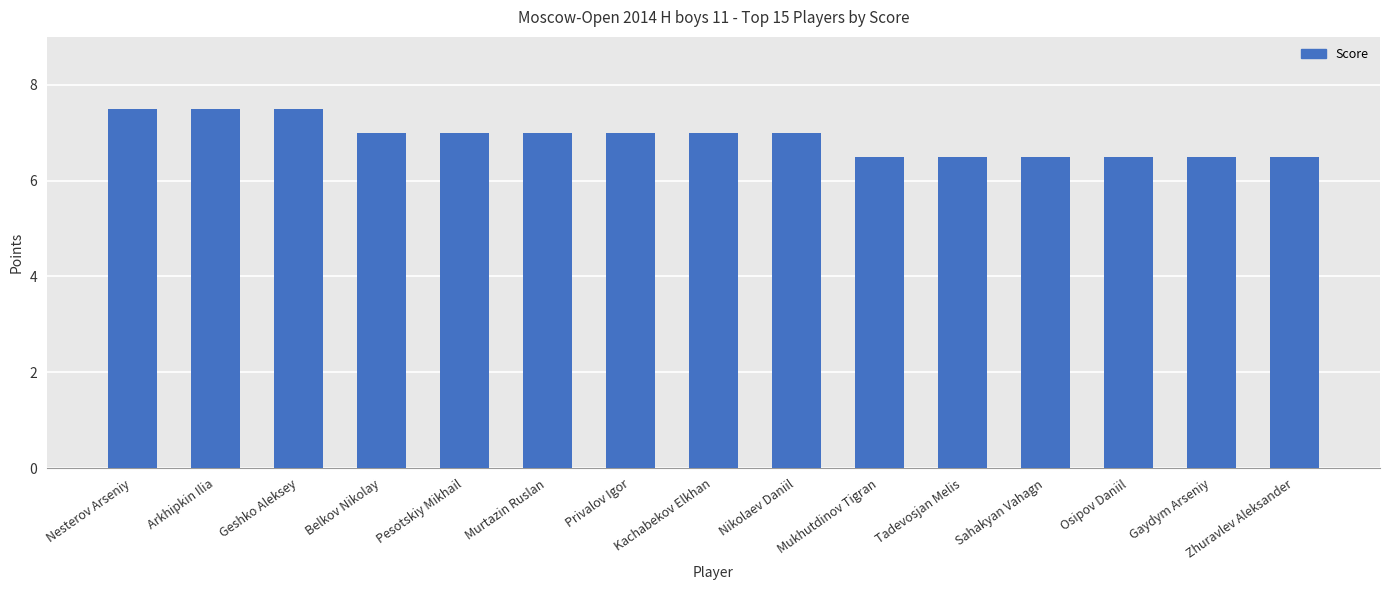

What is the value of the 14th bar from the left?

6.5